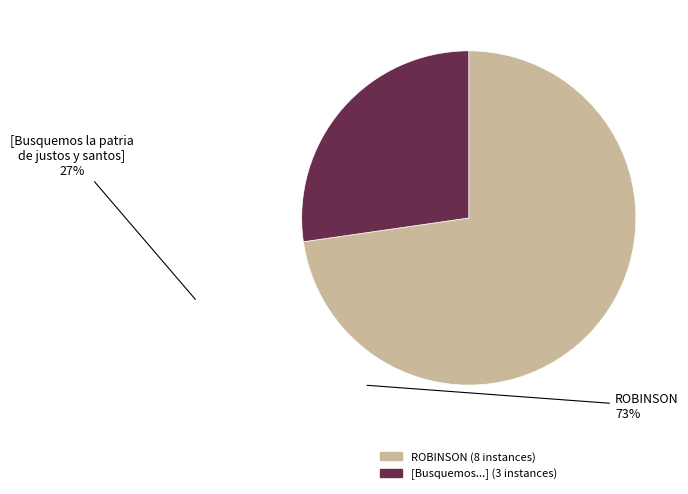

Is there a majority slice in this chart?

Yes